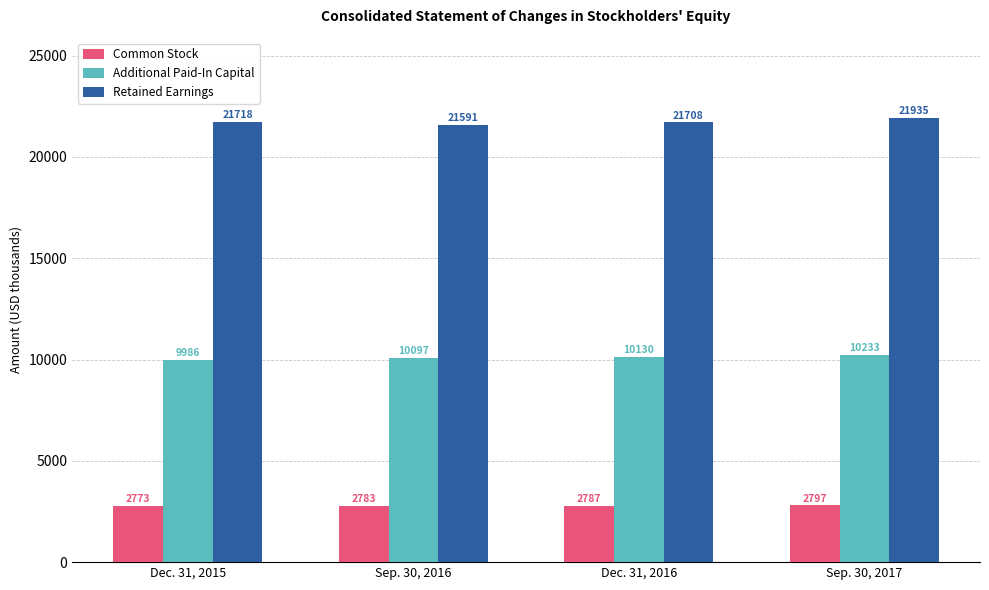

How many categories are shown in the chart?

4